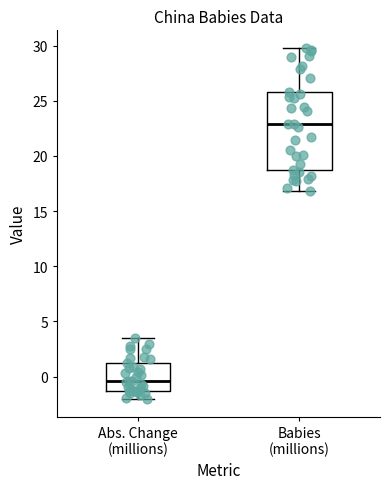

Which box's median line is the highest?

Babies (millions)